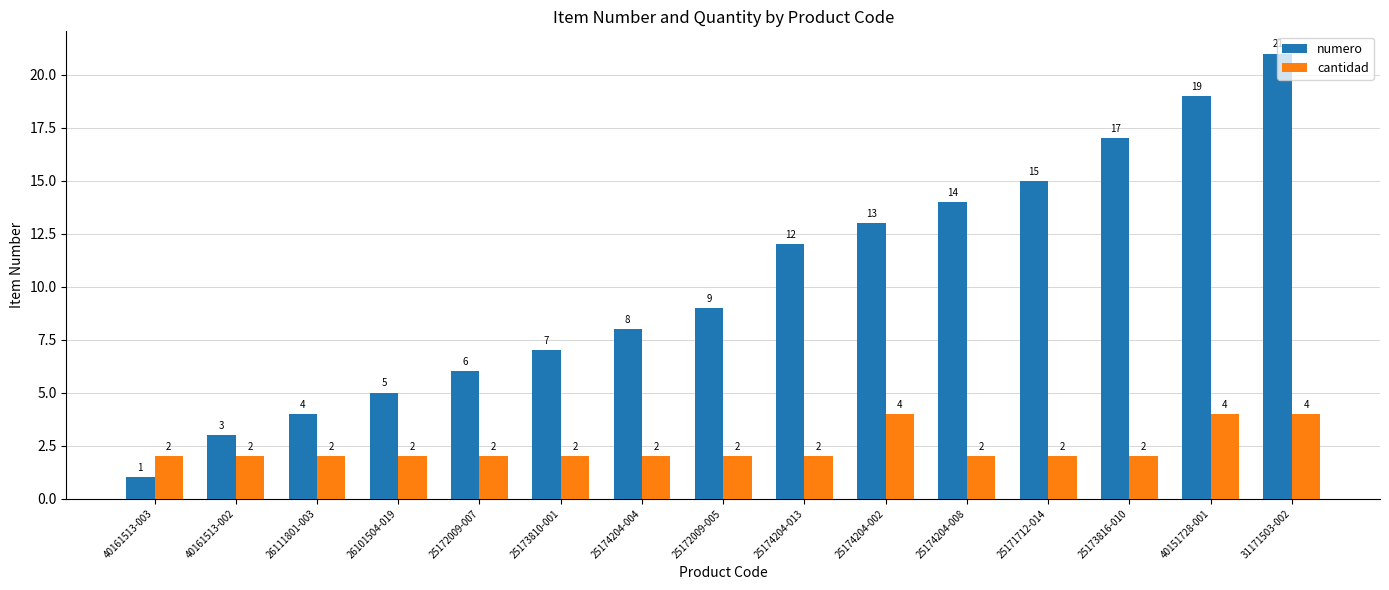

Reading left to right, extract all data points from this chart.

numero: 40161513-003=1	40161513-002=3	26111801-003=4	26101504-019=5	25172009-007=6	25173810-001=7	25174204-004=8	25172009-005=9	25174204-013=12	25174204-002=13	25174204-008=14	25171712-014=15	25173816-010=17	40151728-001=19	31171503-002=21
cantidad: 40161513-003=2	40161513-002=2	26111801-003=2	26101504-019=2	25172009-007=2	25173810-001=2	25174204-004=2	25172009-005=2	25174204-013=2	25174204-002=4	25174204-008=2	25171712-014=2	25173816-010=2	40151728-001=4	31171503-002=4